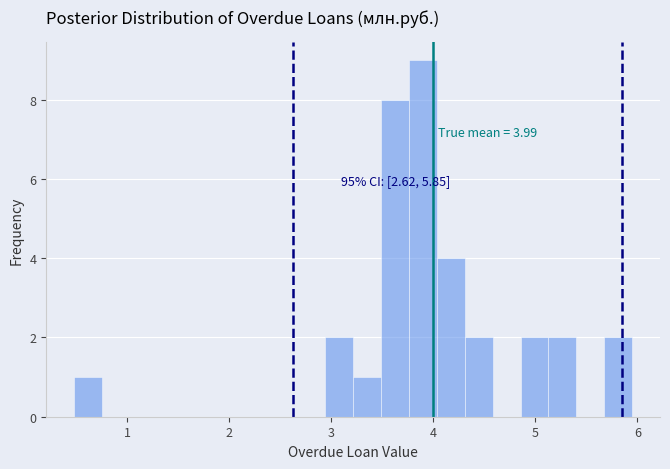

Read against the x-axis, roughly where is the centre of the tallest bar?

3.9